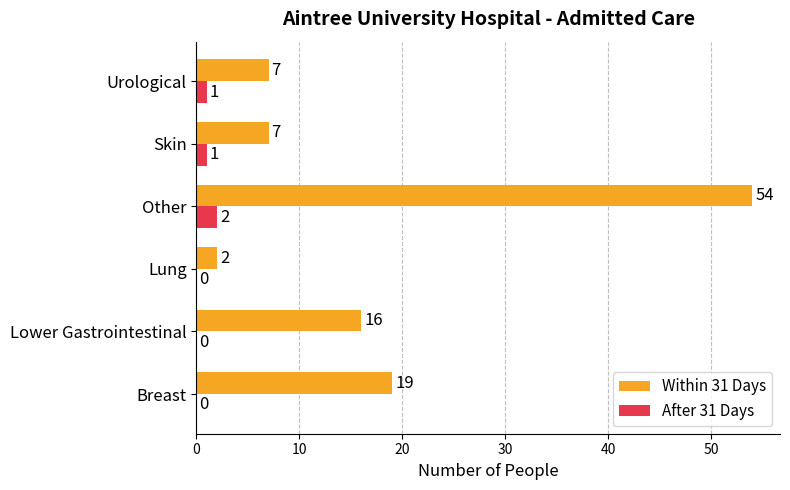

Between Lower Gastrointestinal and Urological, which series saw the biggest shift?

Within 31 Days